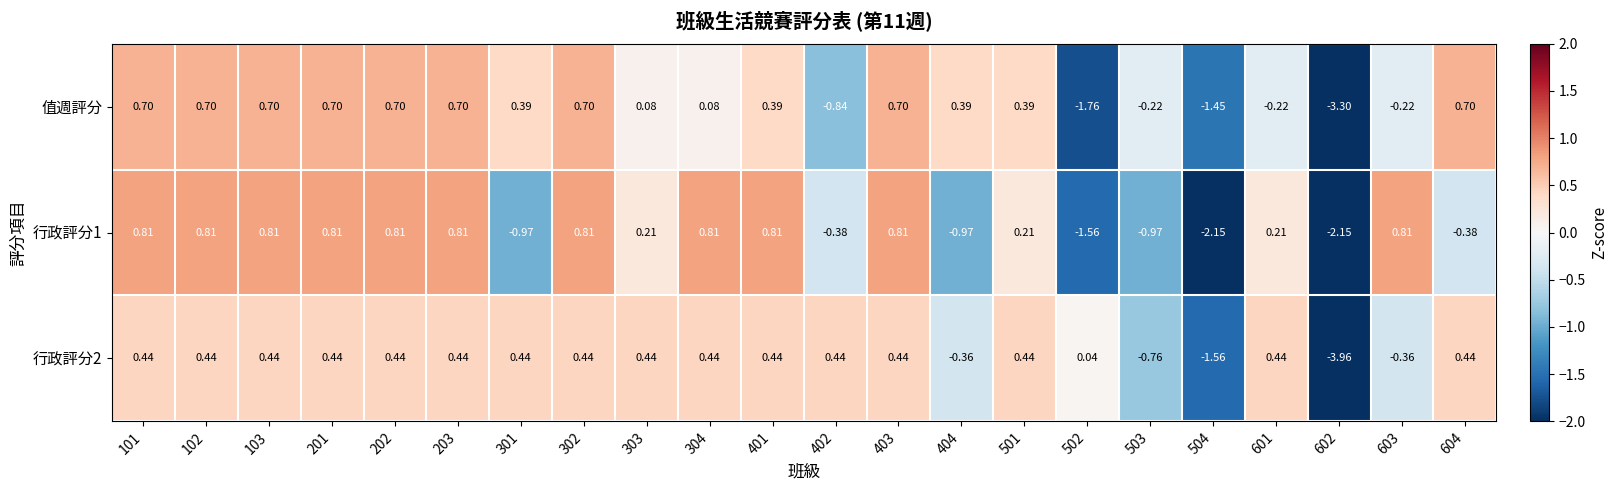

How many series are shown in this chart?

3